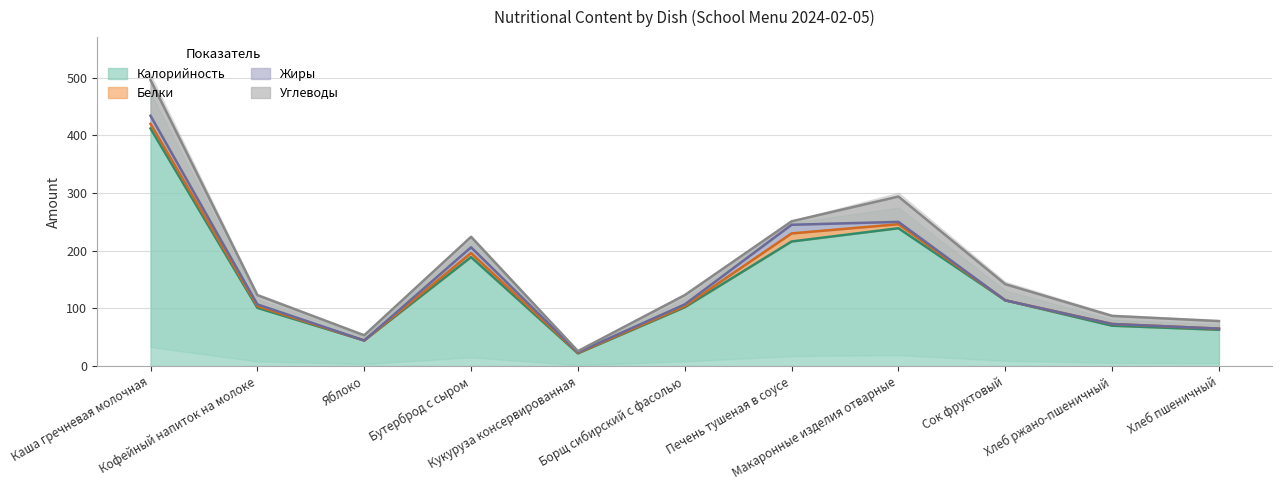

Which series has the largest total across all categories?

Калорийность